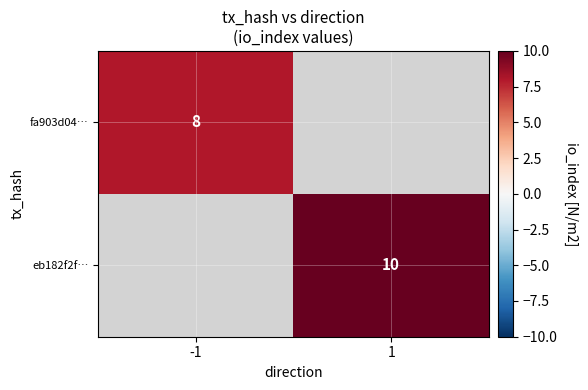

Which label corresponds to the largest value in the chart?

1